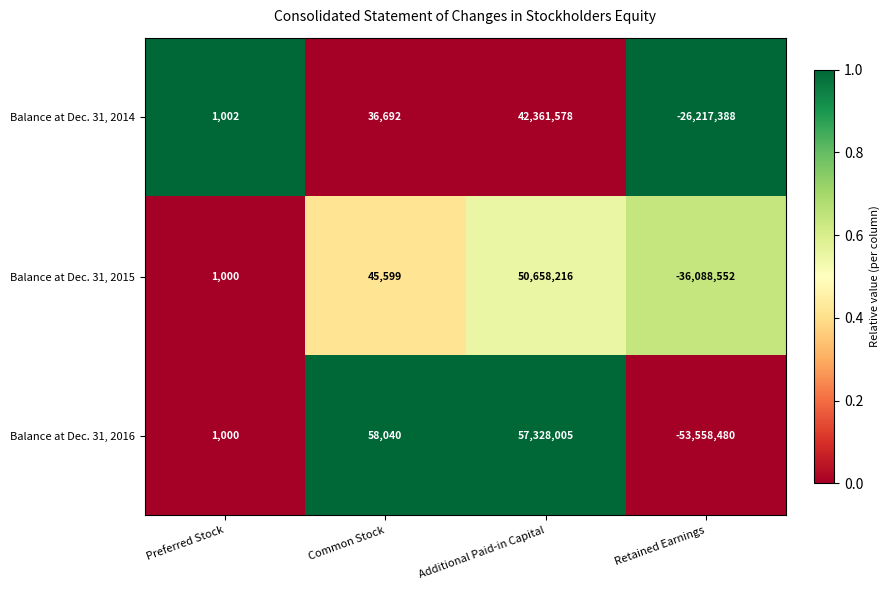

True or false: Balance at Dec. 31, 2015 has a value of 81124 at Common Stock.

False